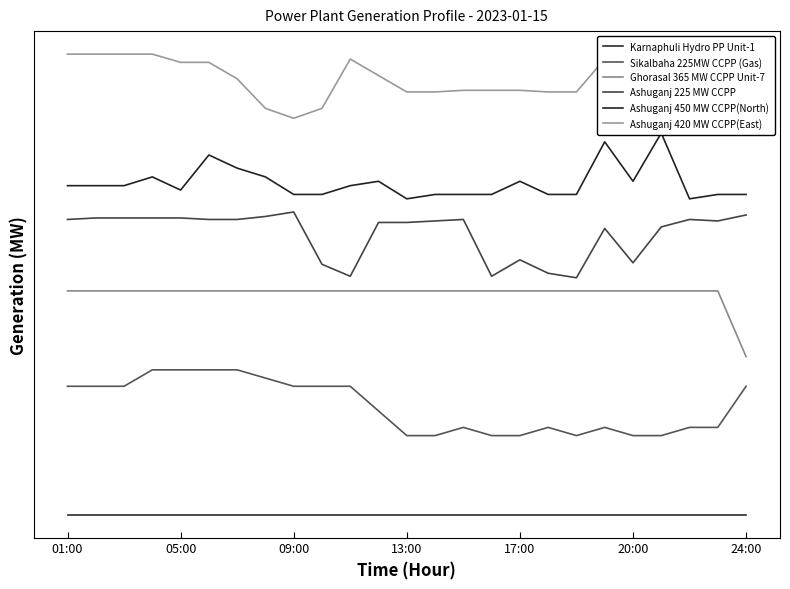

What are all the series names shown in the legend?

Karnaphuli Hydro PP Unit-1, Sikalbaha 225MW CCPP (Gas), Ghorasal 365 MW CCPP Unit-7, Ashuganj 225 MW CCPP, Ashuganj 450 MW CCPP(North), Ashuganj 420 MW CCPP(East)